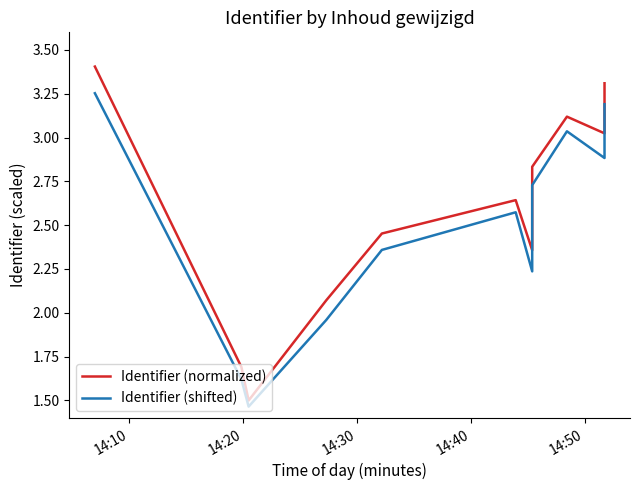

What is the total value across all series at 14:20?

3.3